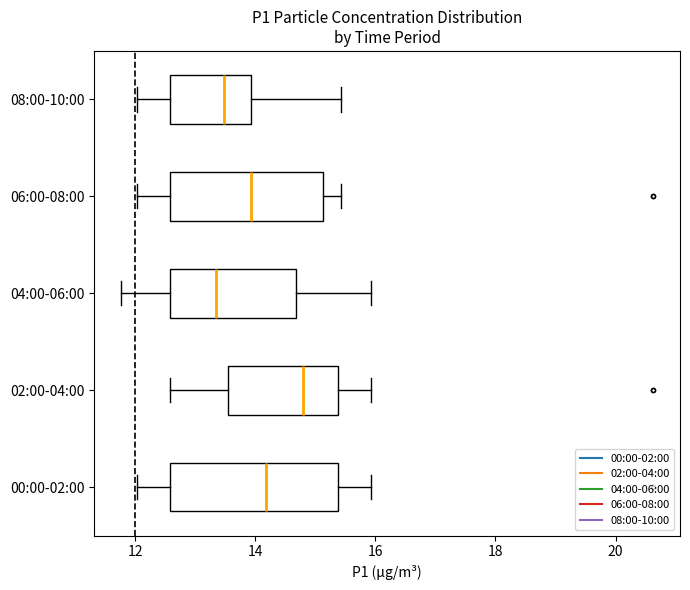

Reading bottom to top, read every box against the x-axis: the position of its median line, the range the box covers, and the ends of its whiskers. The values are not printed on the chart, so give them approximately, as read against the axis.

00:00-02:00: median 14.2, box 12.6 to 15.4, whiskers 12.0 to 16.0
02:00-04:00: median 14.8, box 13.6 to 15.4, whiskers 12.6 to 16.0
04:00-06:00: median 13.4, box 12.6 to 14.6, whiskers 11.8 to 16.0
06:00-08:00: median 14.0, box 12.6 to 15.2, whiskers 12.0 to 15.4
08:00-10:00: median 13.4, box 12.6 to 14.0, whiskers 12.0 to 15.4